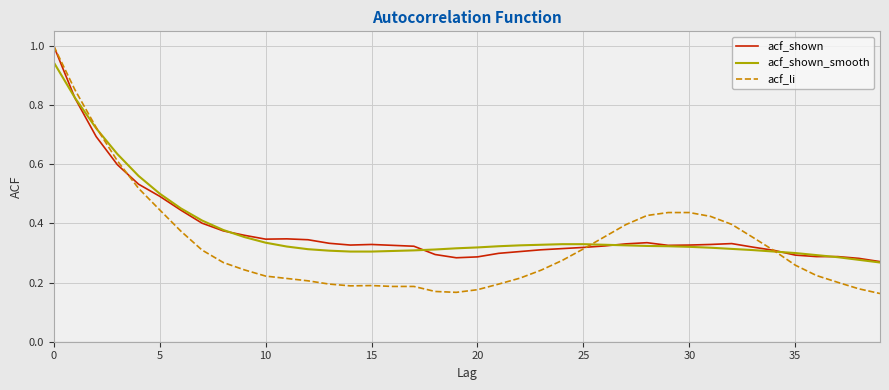

What is the maximum value for acf_shown?

1.0